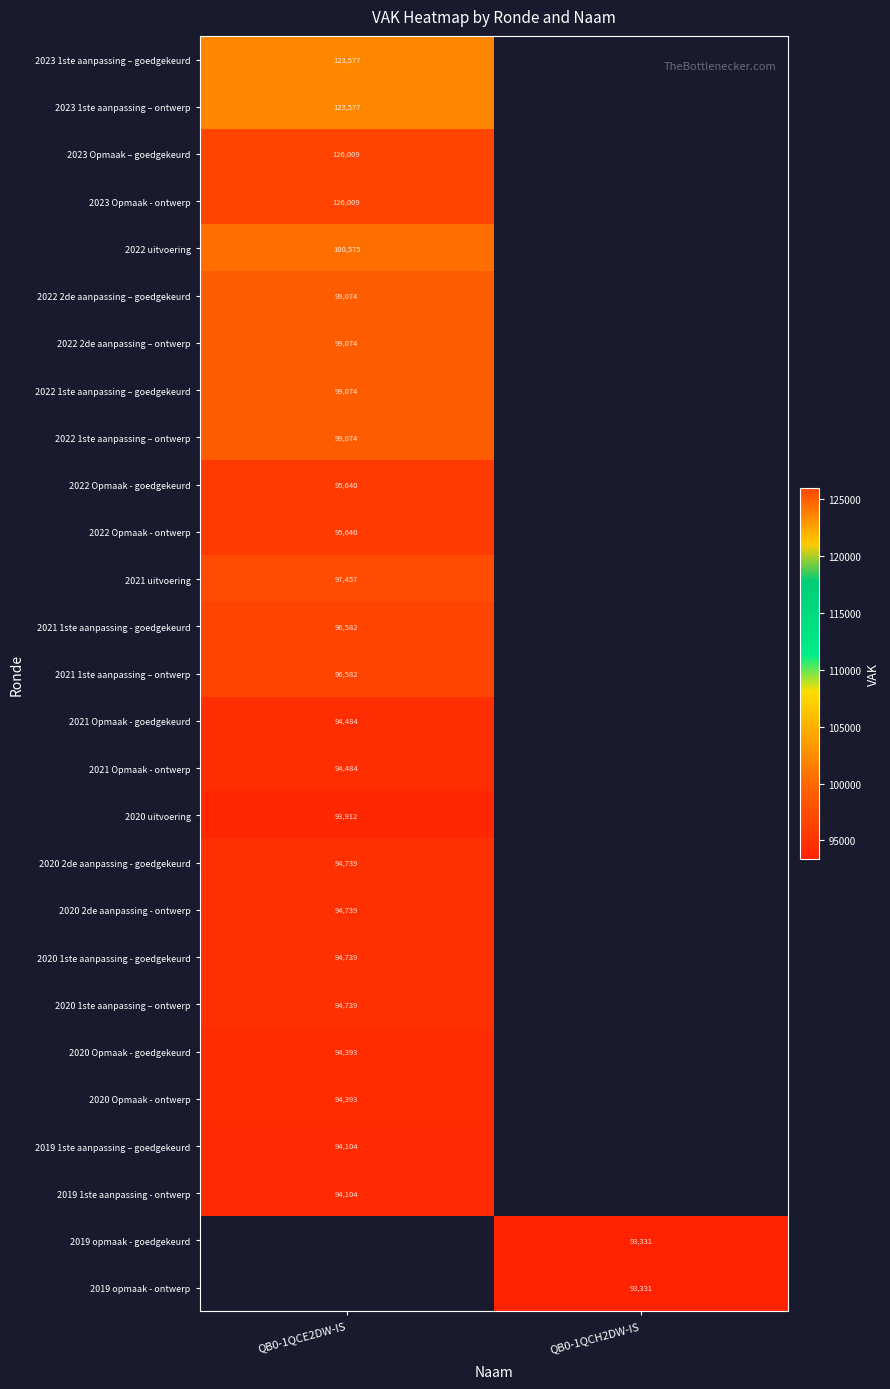

Count the number of categories in the chart.

2